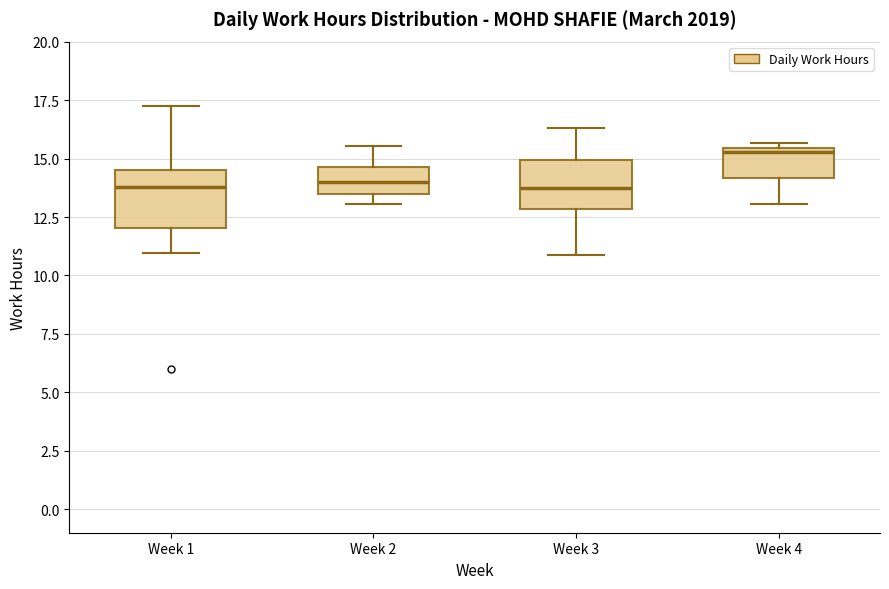

Reading left to right, transcribe this box plot: for each box, give where its median line is, the range the box spans, and where its two whiskers end, as read against the y-axis. The values are not printed on the chart, so give them approximately, as read against the axis.

Week 1: median 14.0, box 12.0 to 14.5, whiskers 11.0 to 17.0
Week 2: median 14.0, box 13.5 to 14.5, whiskers 13.0 to 15.5
Week 3: median 14.0, box 13.0 to 15.0, whiskers 11.0 to 16.5
Week 4: median 15.5 (just below the box's upper edge), box 14.0 to 15.5, whiskers 13.0 to 15.5 (just above the box's upper edge)